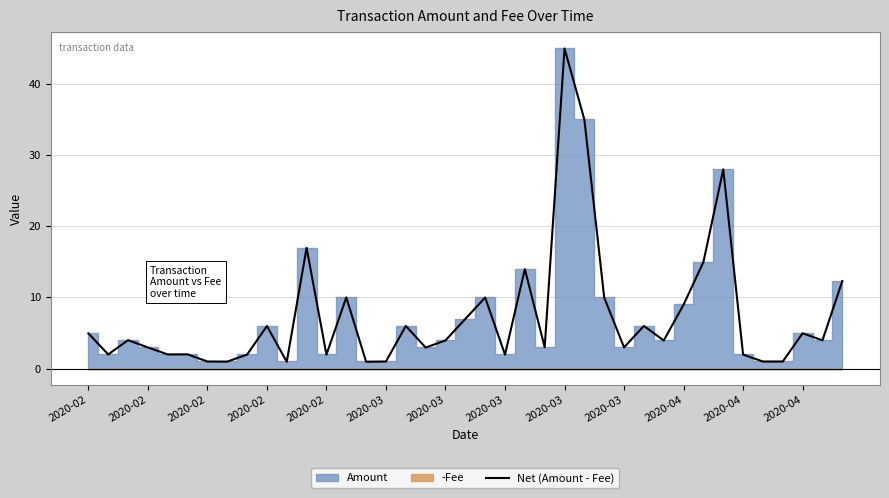

Count the number of categories in the chart.

39